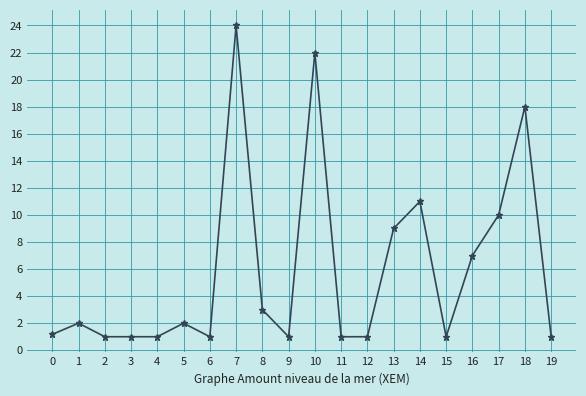

Reading left to right, extract all data points from this chart.

1.2	2.0	1.0	1.0	1.0	2.0	1.0	24.0	3.0	1.0	22.0	1.0	1.0	9.0	11.0	1.0	7.0	10.0	18.0	1.0